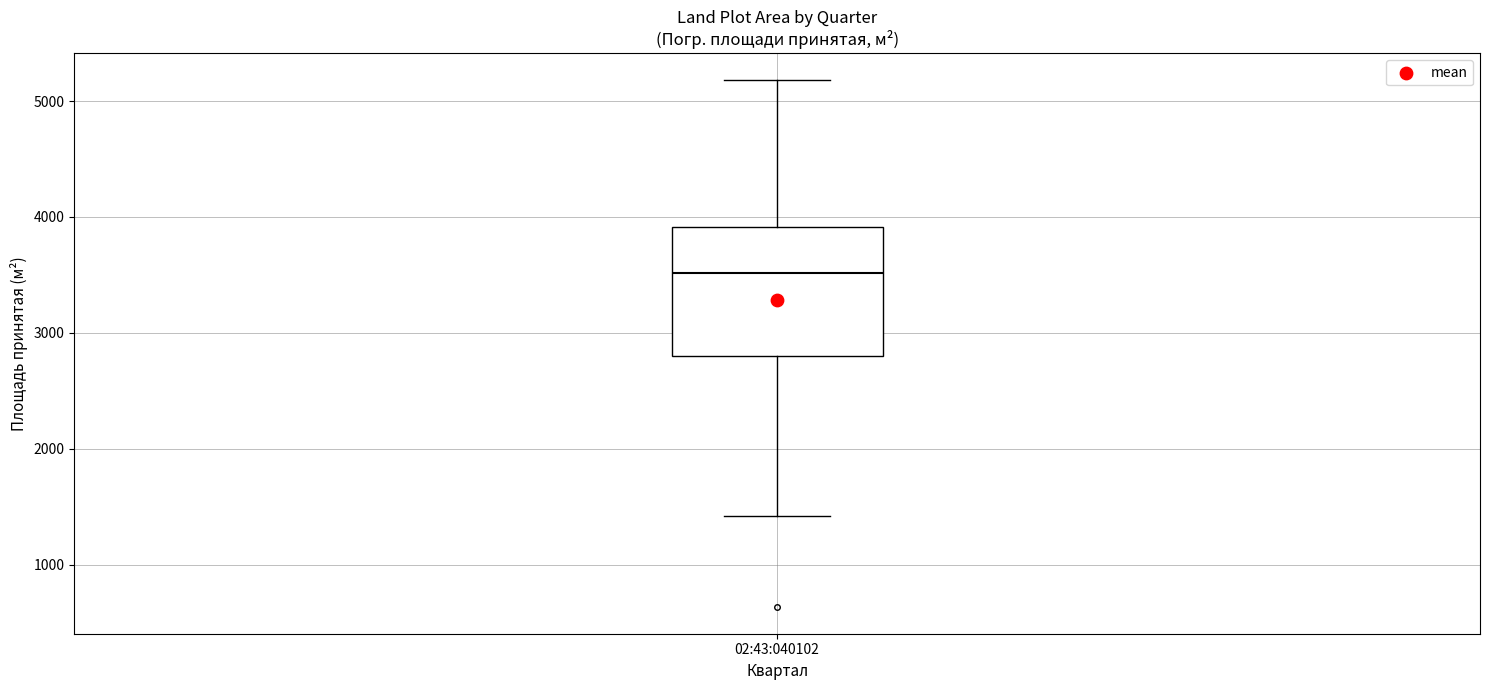

Read this box plot against the y-axis: the position of the median line, the range covered by the box, and the ends of both whiskers. The values are not printed on the chart, so give them approximately, as read against the axis.

median 3500, box 2800 to 3900, whiskers 1400 to 5200